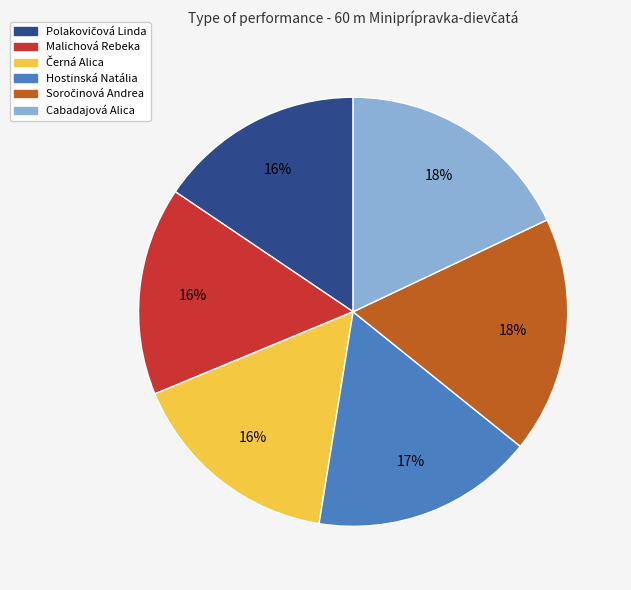

To the nearest percent, what portion does Hostinská Natália represent?

17%